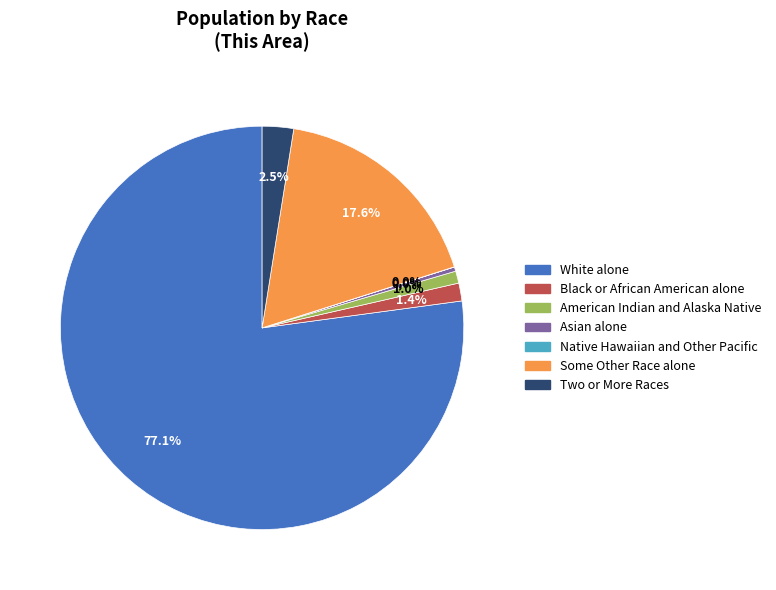

Combined, do Black or African American alone and Some Other Race alone account for over 50%?

No